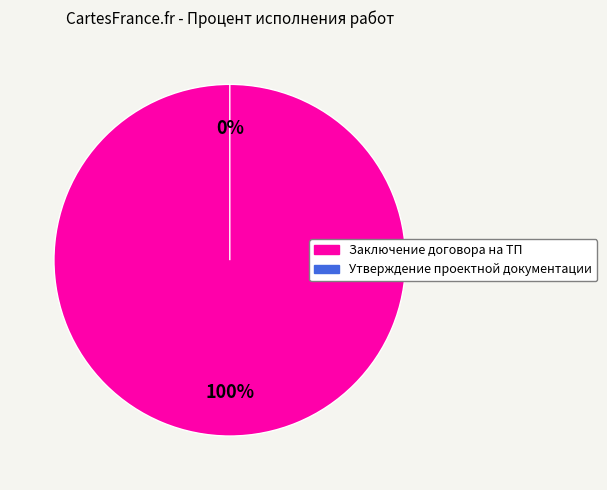

To the nearest percent, what portion does Заключение договора на ТП represent?

100%